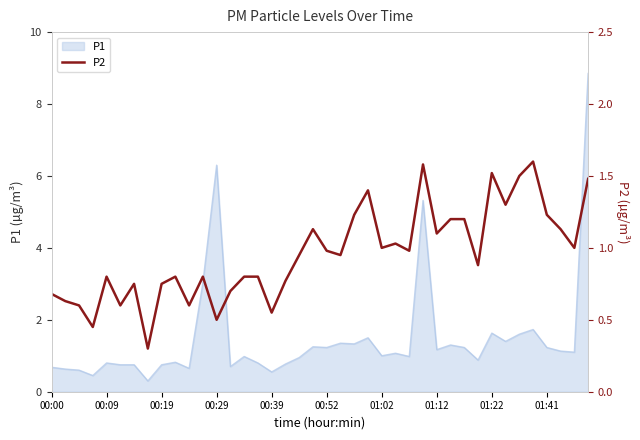

How many lines are shown in the chart?

1